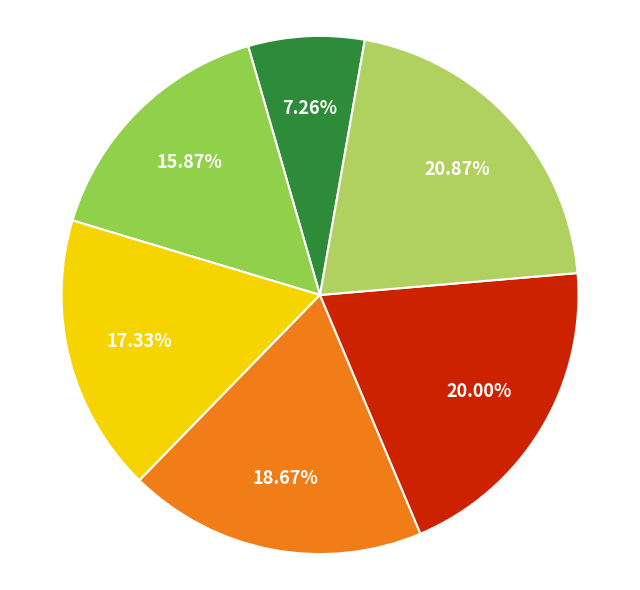

Is there any slice that represents more than half of the pie?

No